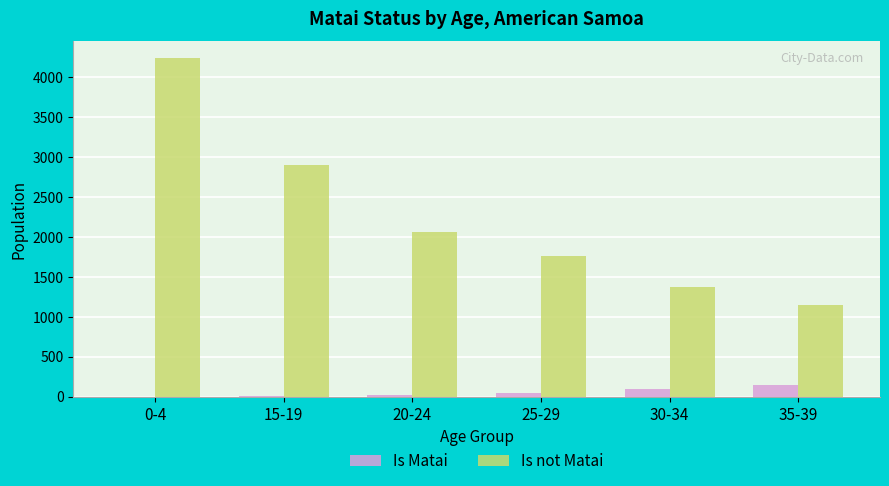

What is the spread (max minus min) of values at 30-34?

1282